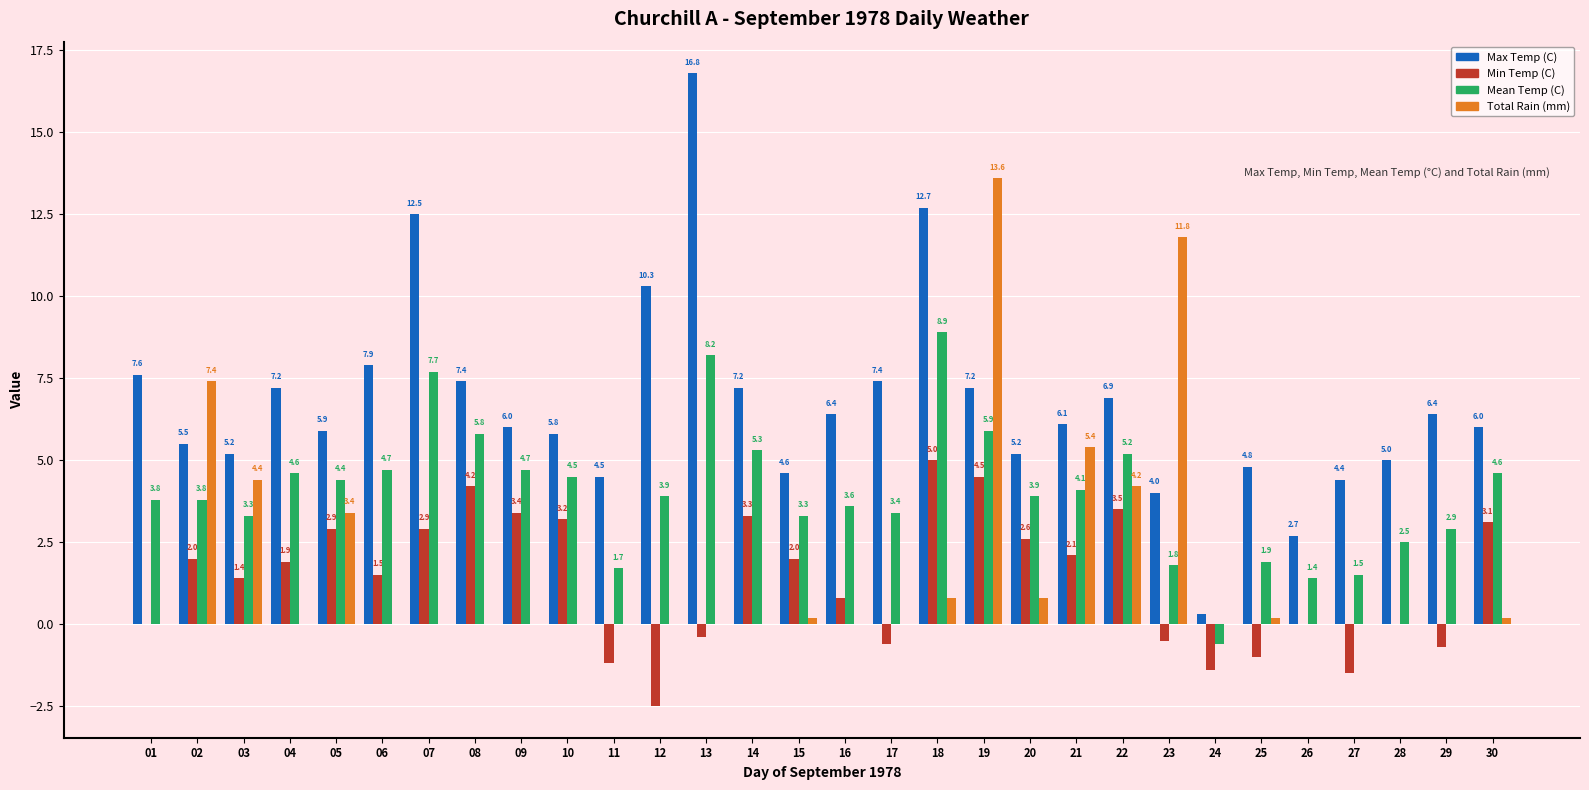

What is the approximate value of Max Temp (C) at 06?

7.9